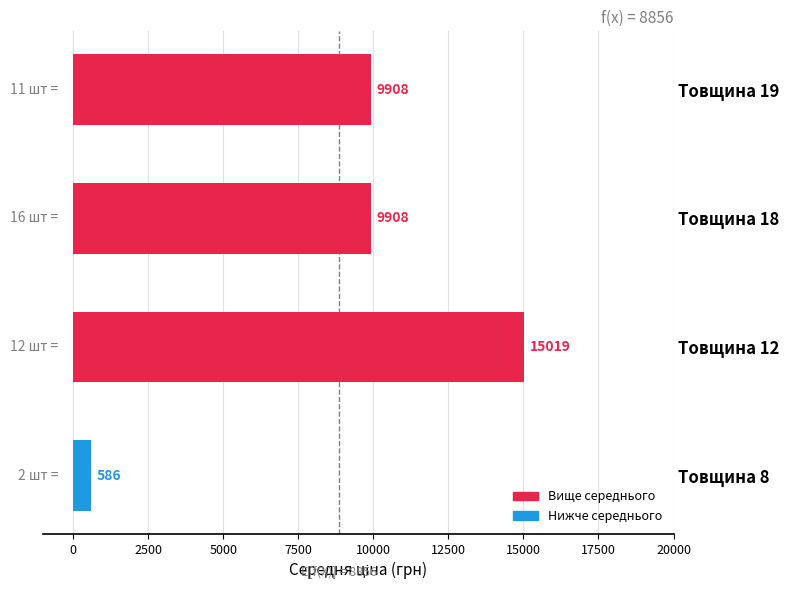

Read the value at Товщина 8.

586.0